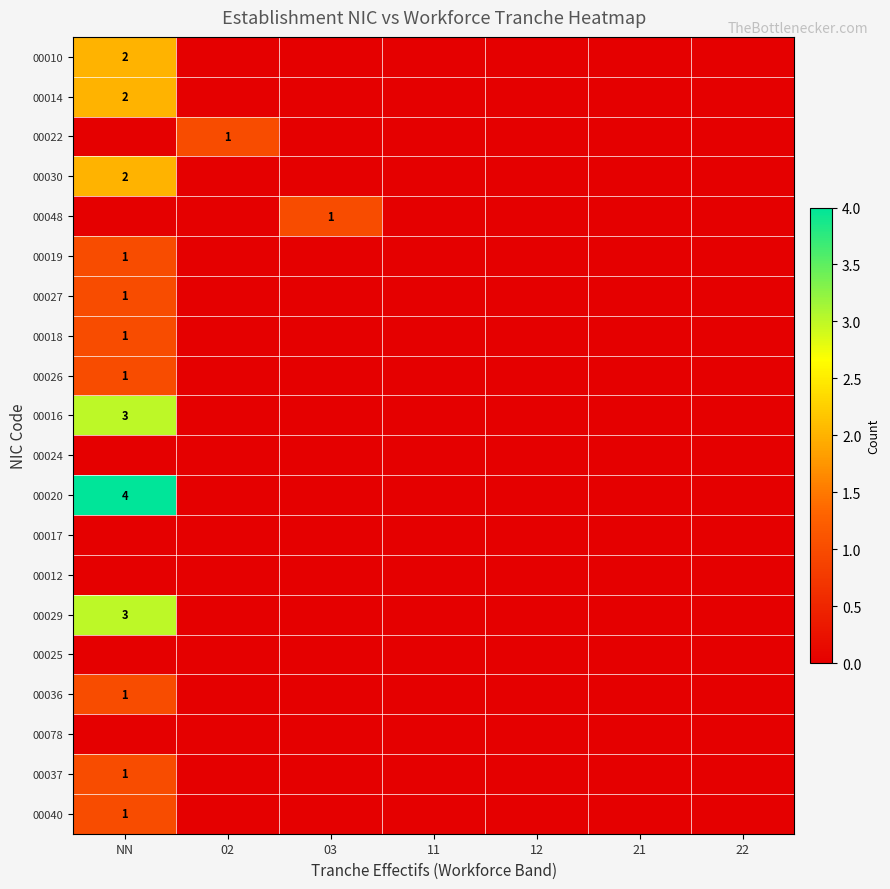

What is the difference between the 00029 values at 21 and NN?

3